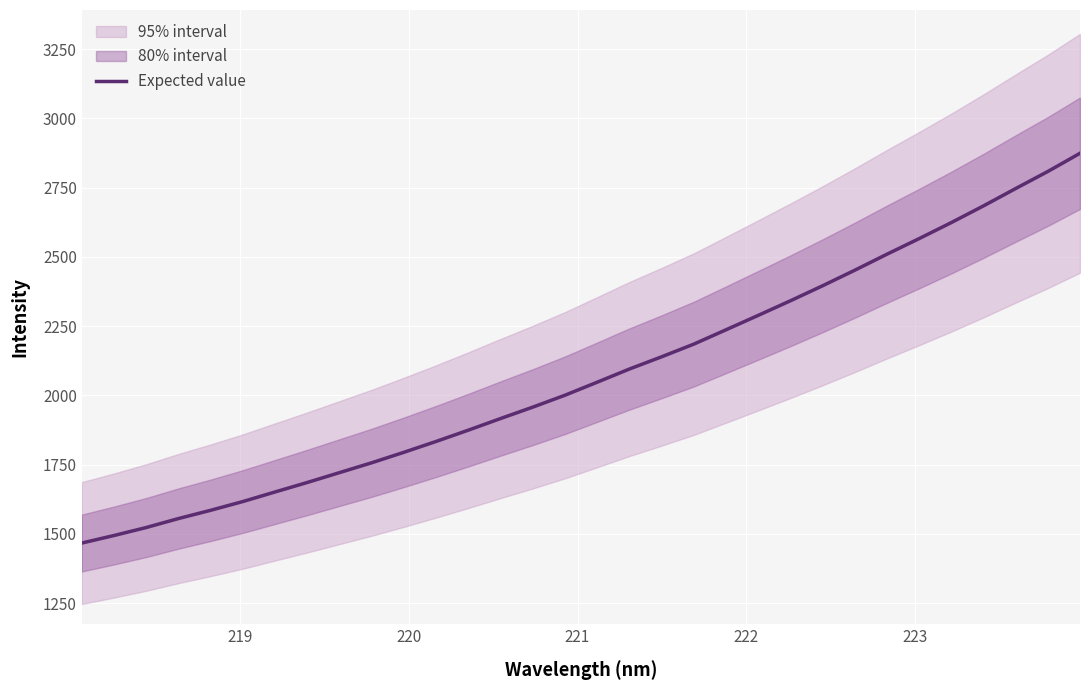

What is the minimum value for Expected value?

1466.6